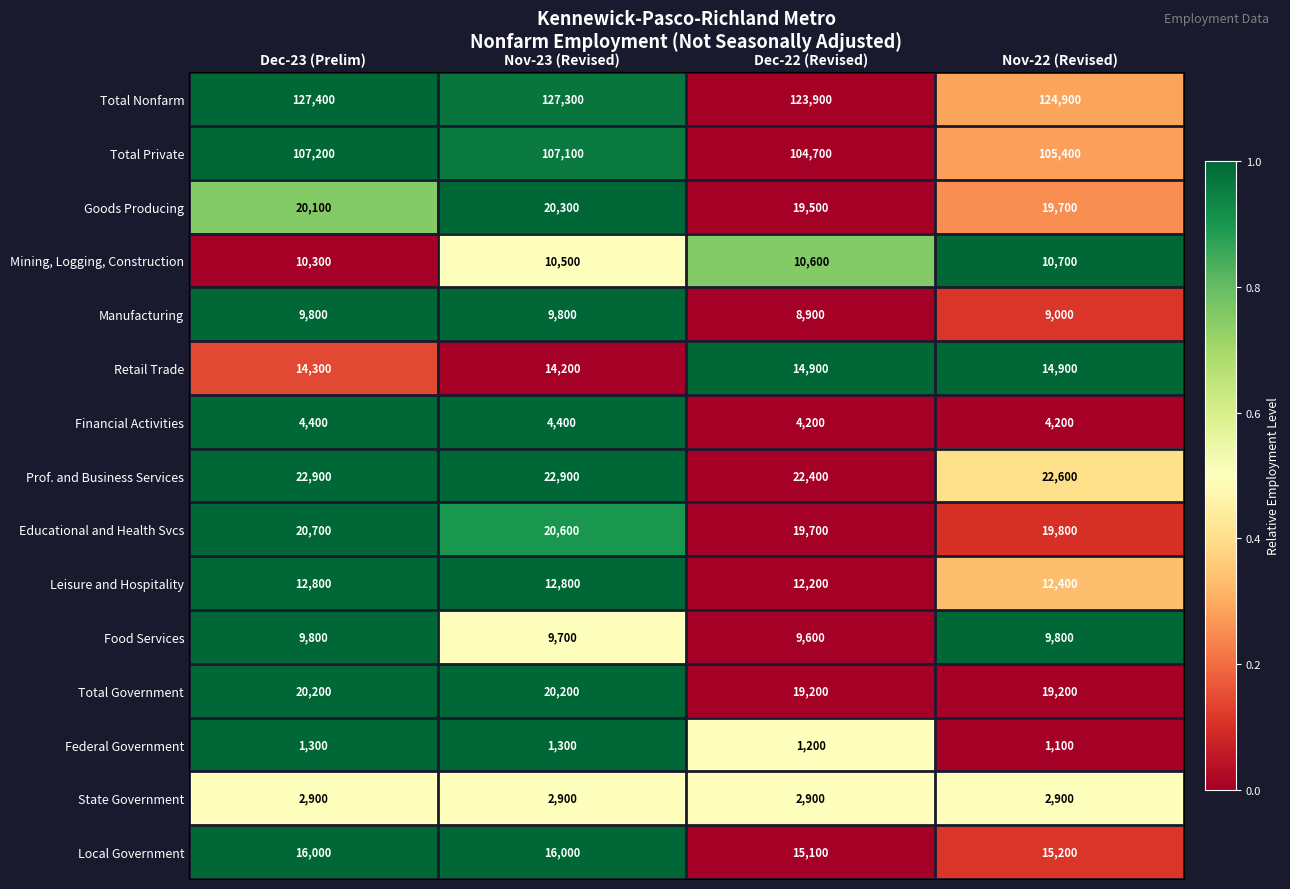

Is it true that Mining, Logging, Construction equals 10700 at Nov-22 (Revised)?

True